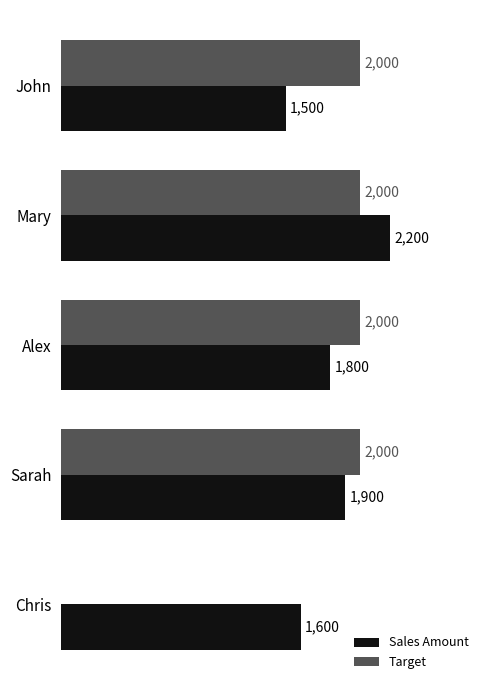

Which category has the highest value across all series?

Mary